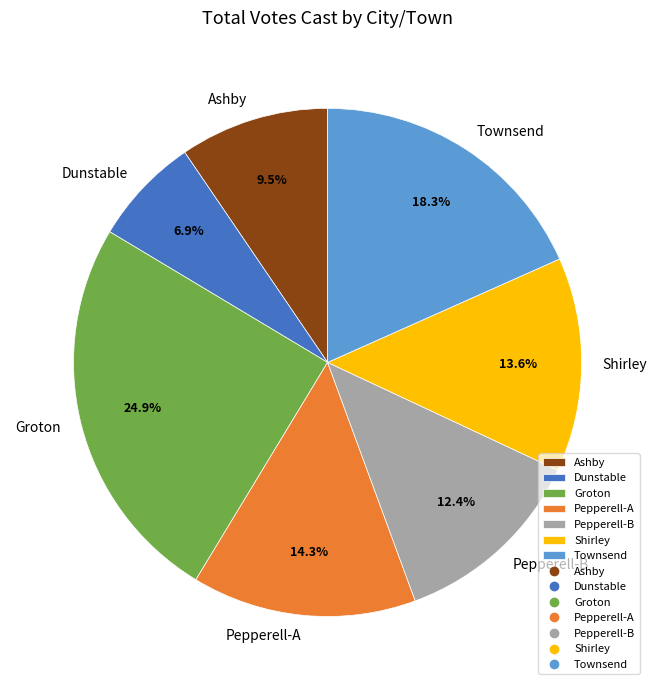

What percentage is the Pepperell-A slice, to the nearest percent?

14%